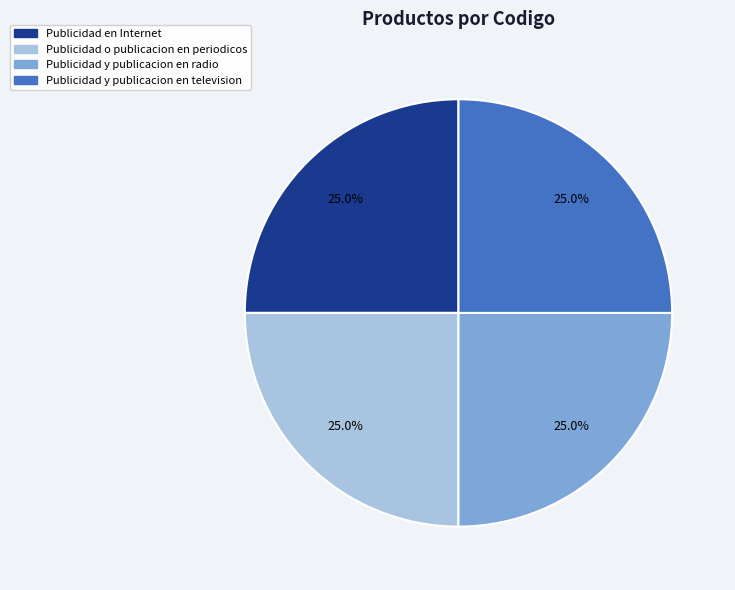

The Publicidad y publicacion en television slice represents 18% of the pie. True or false?

False